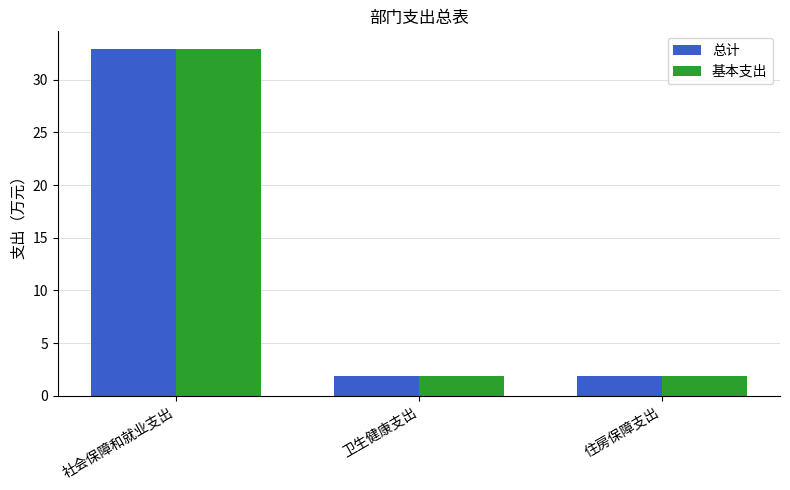

How many categories are shown in the chart?

3